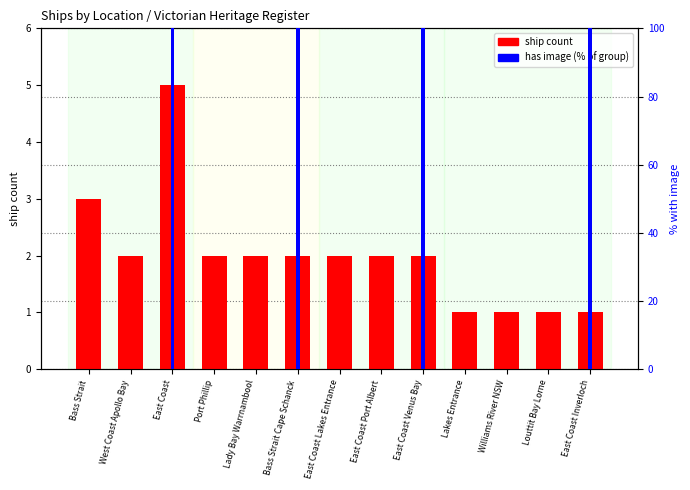

What is the label of the 4th bar from the left?

Port Phillip